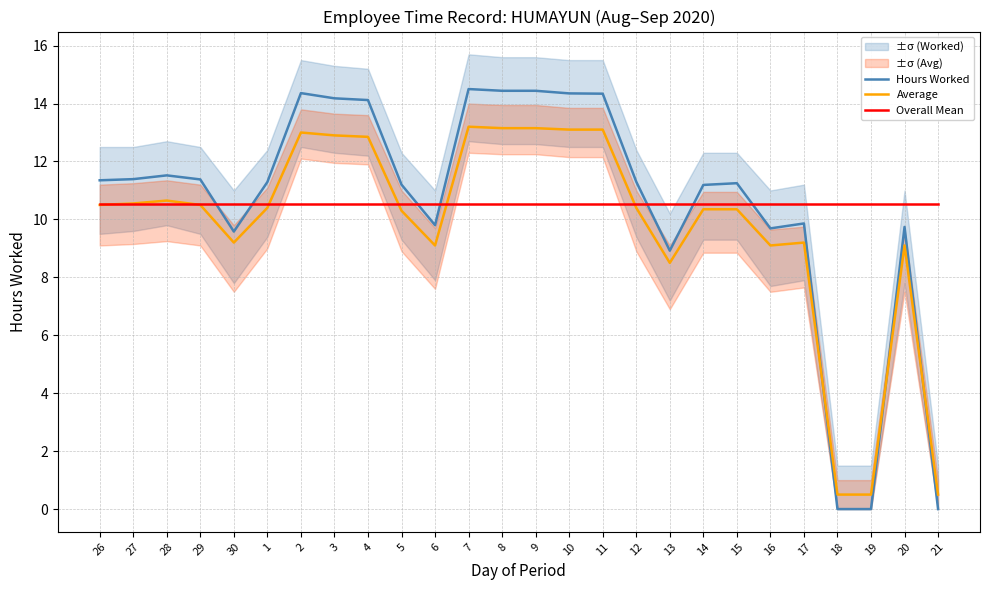

What is the sum of the Hours Worked values at 20 and 4?

23.9